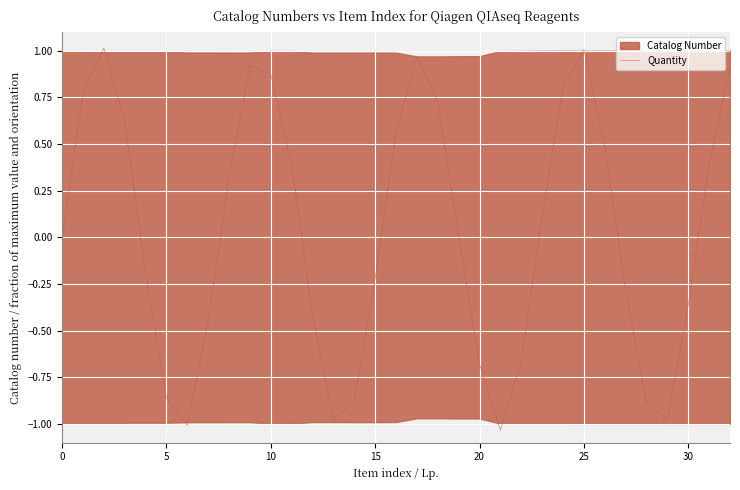

Is it true that Quantity equals -0.3 at 15?

False